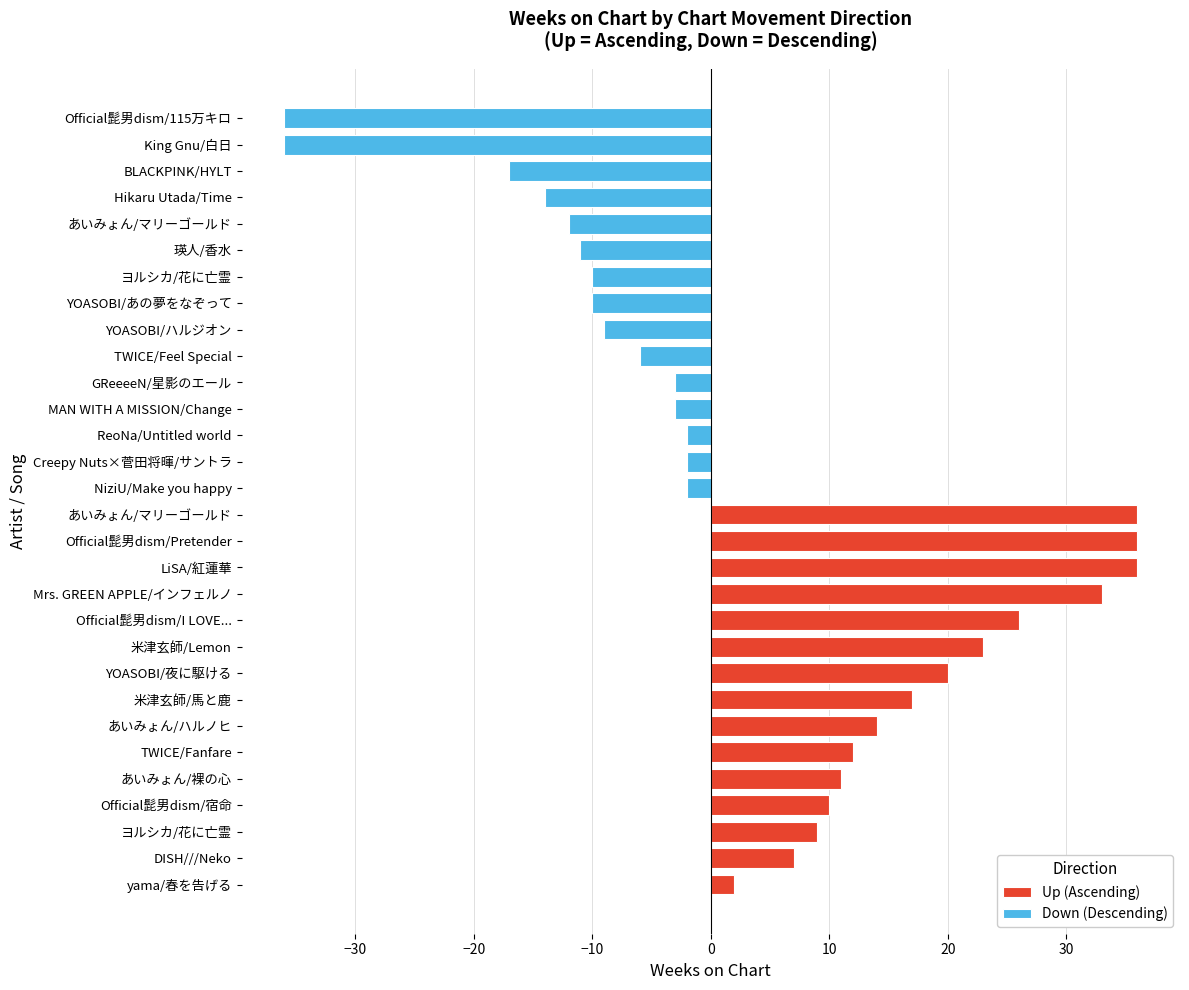

What is the sum of all Down (Descending) values?

-173